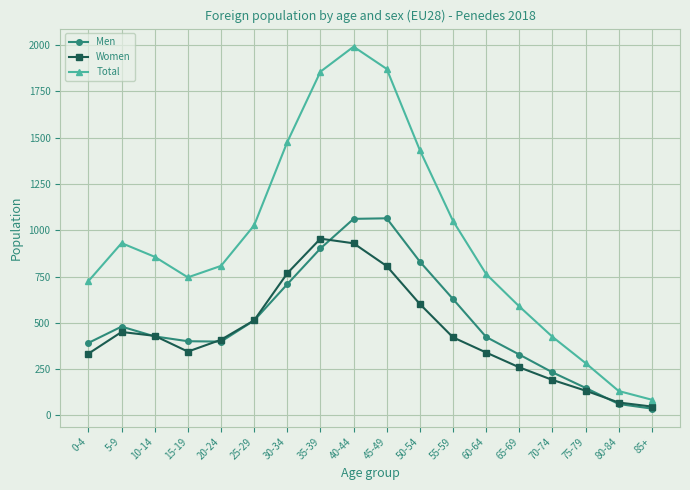

What is the difference between the Total values at 85+ and 60-64?

679